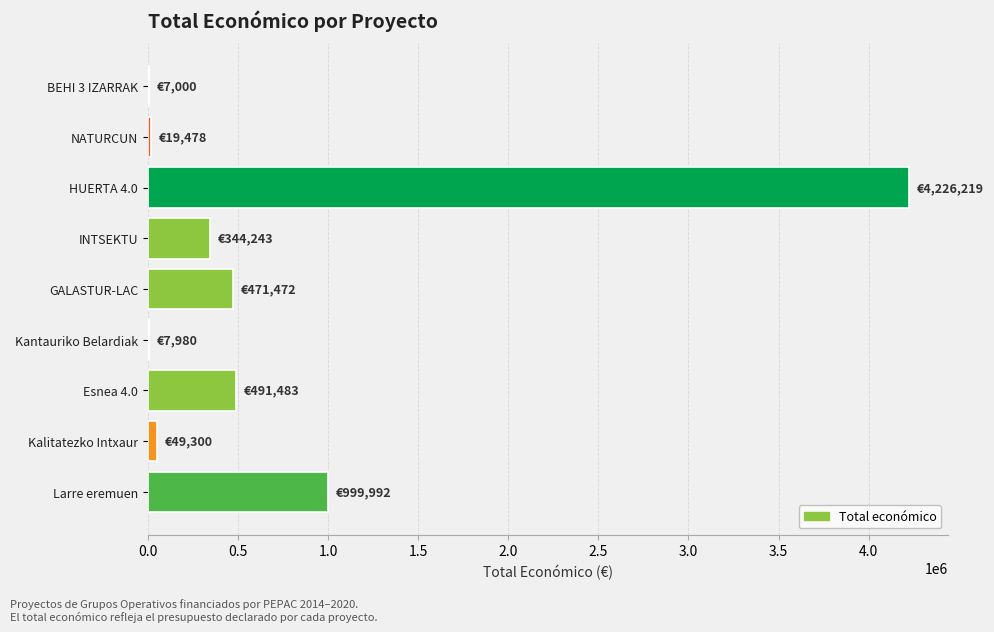

What is the sum of all values?

6617167